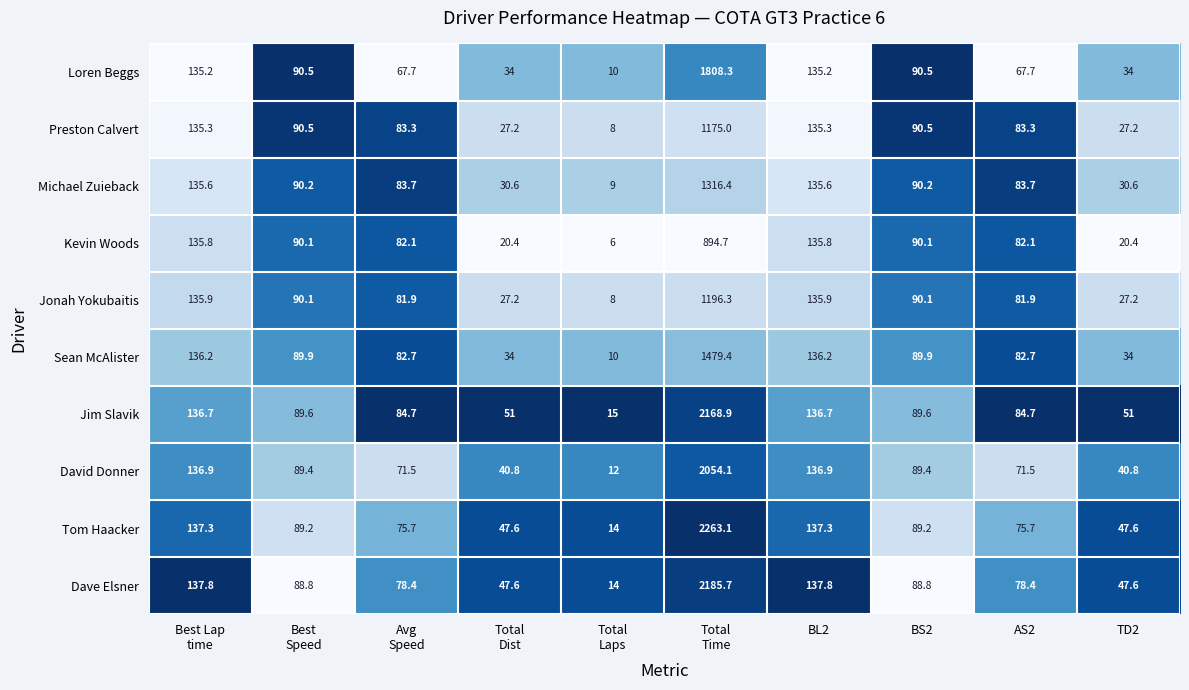

The Preston Calvert series shows 27.2 at TD2. True or false?

True